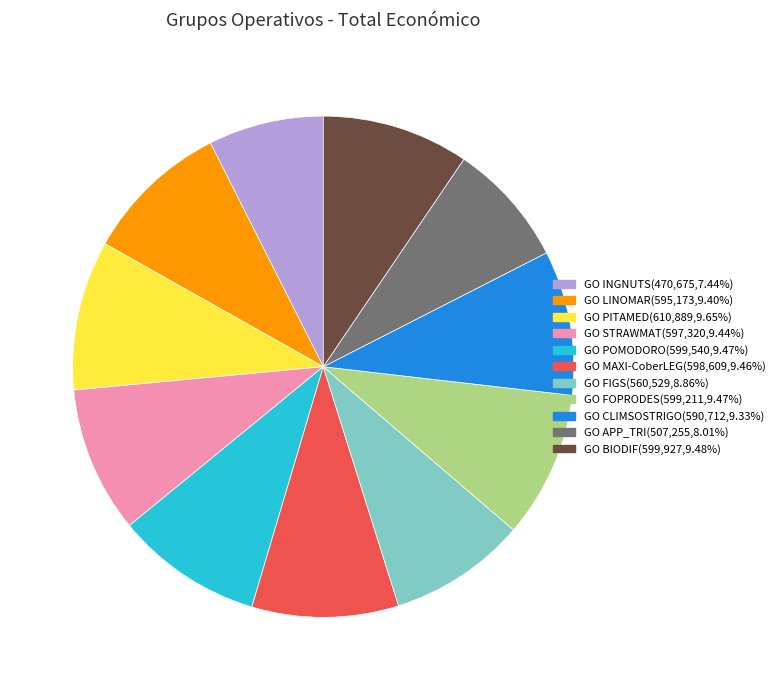

Combined, do GO PITAMED and GO POMODORO account for over 50%?

No